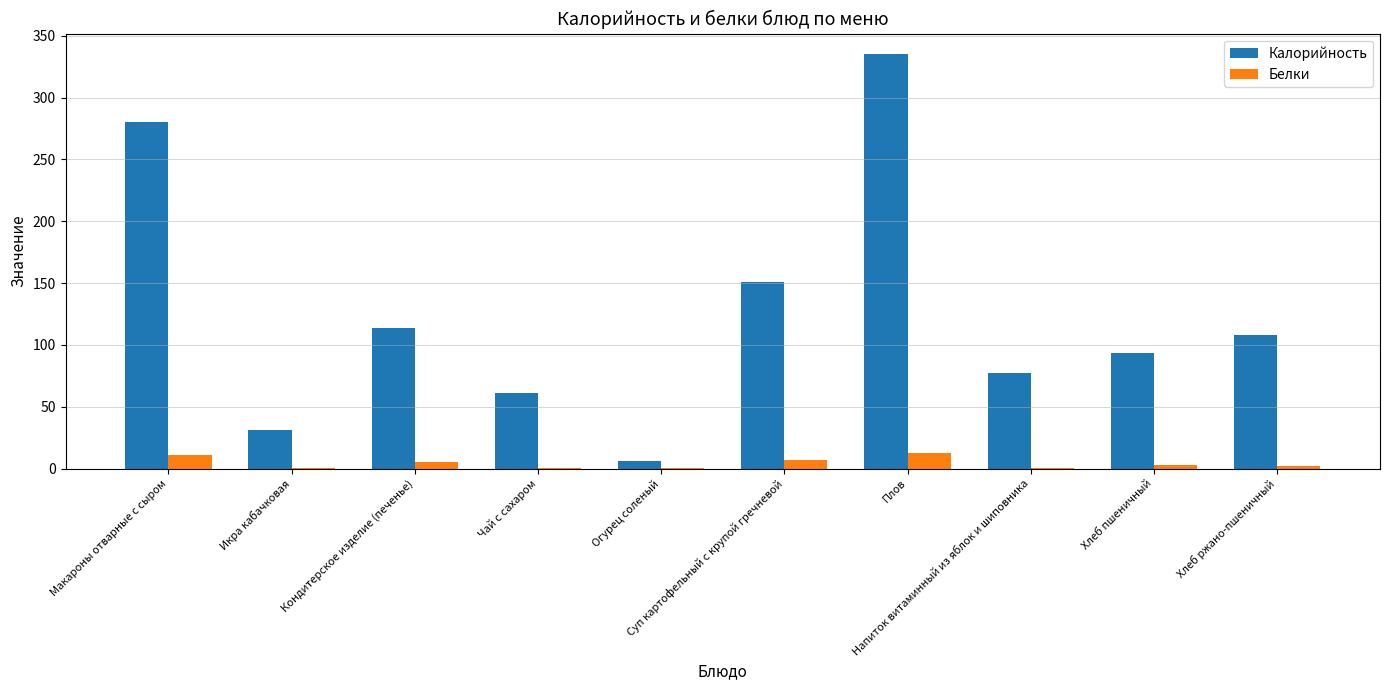

What is the sum of all Калорийность values?

1257.5